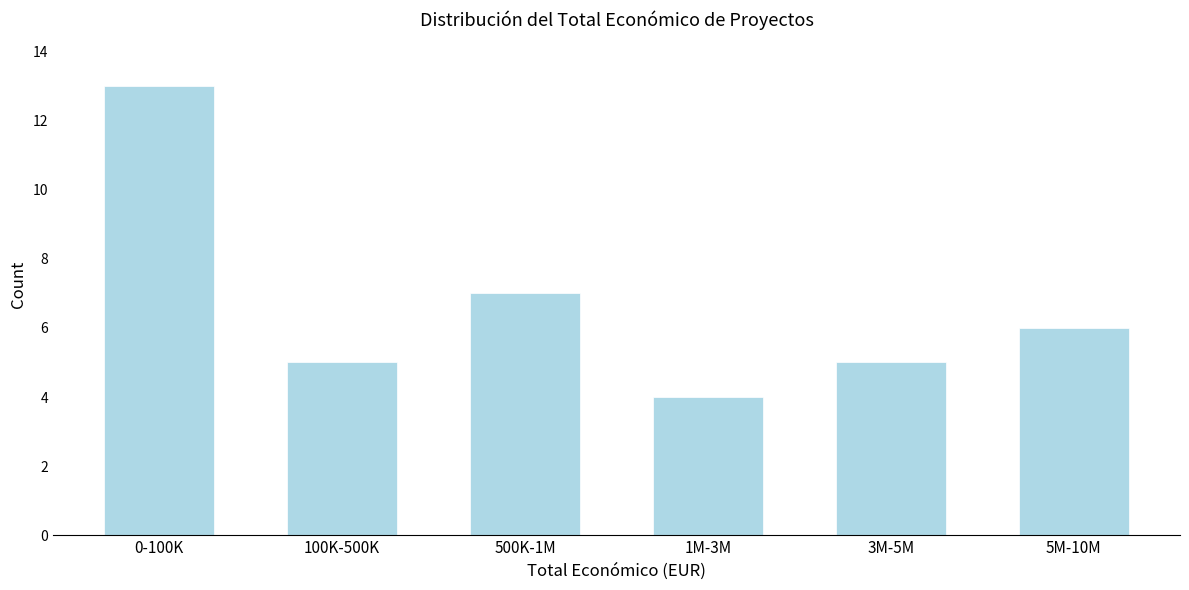

Reading left to right, extract all data points from this chart.

0-100K=13	100K-500K=5	500K-1M=7	1M-3M=4	3M-5M=5	5M-10M=6